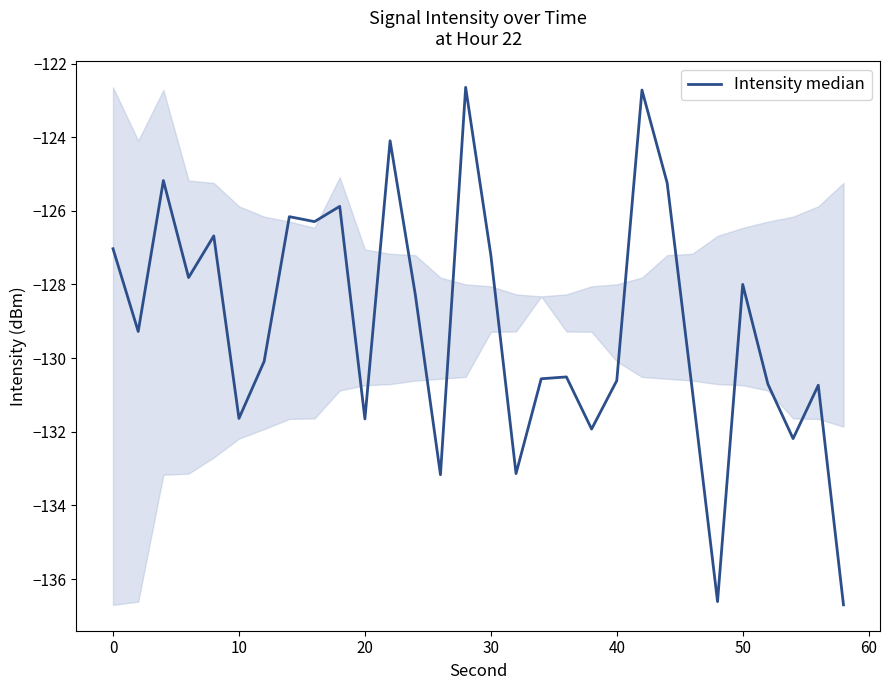

What is the difference between the maximum and minimum values?

14.1